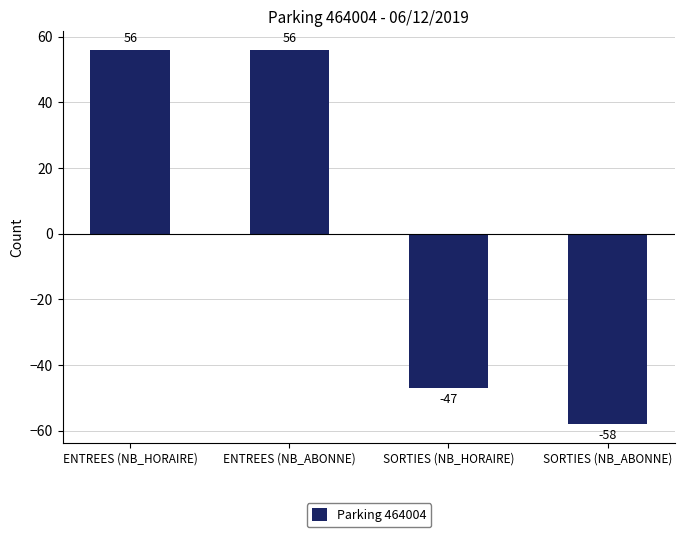

At which category does the chart reach its minimum across all series?

SORTIES (NB_ABONNE)